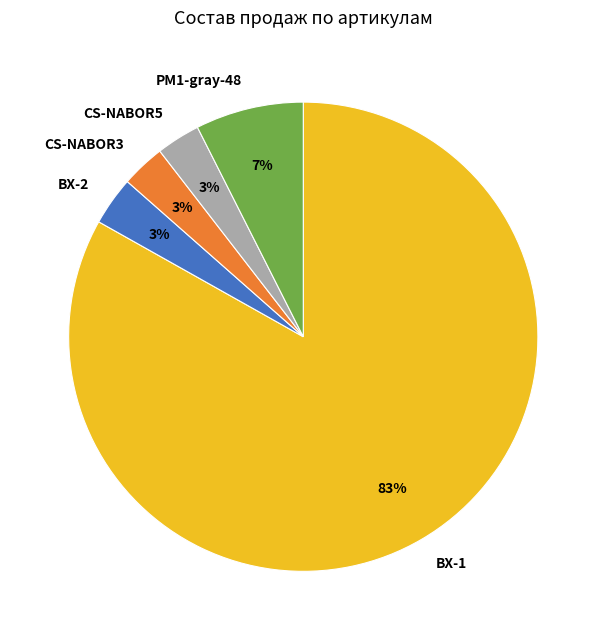

To the nearest percent, what is the combined percentage of PM1-gray-48 and CS-NABOR5?

10%